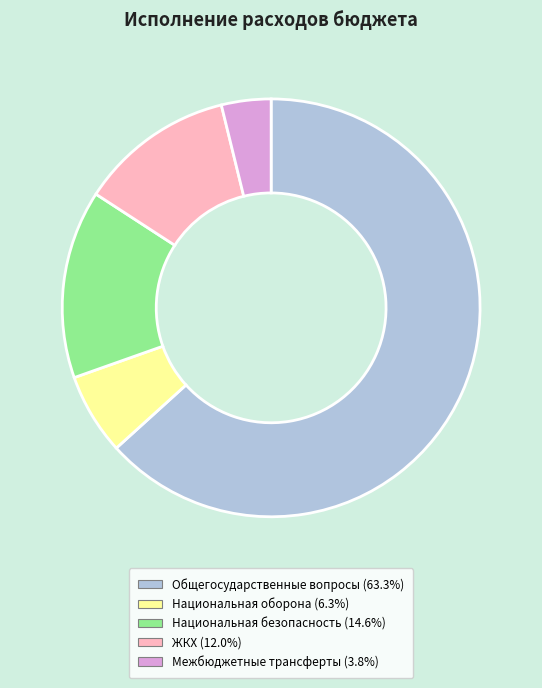

Is there any slice that represents more than half of the pie?

Yes